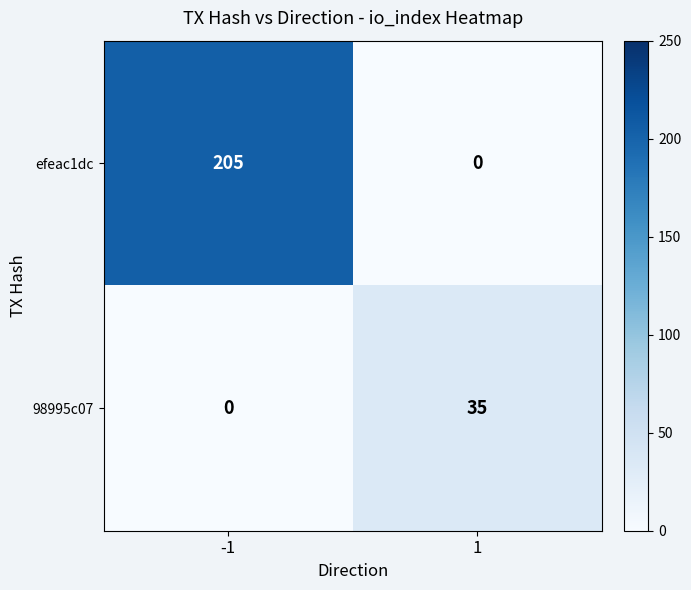

How many series are shown in this chart?

2